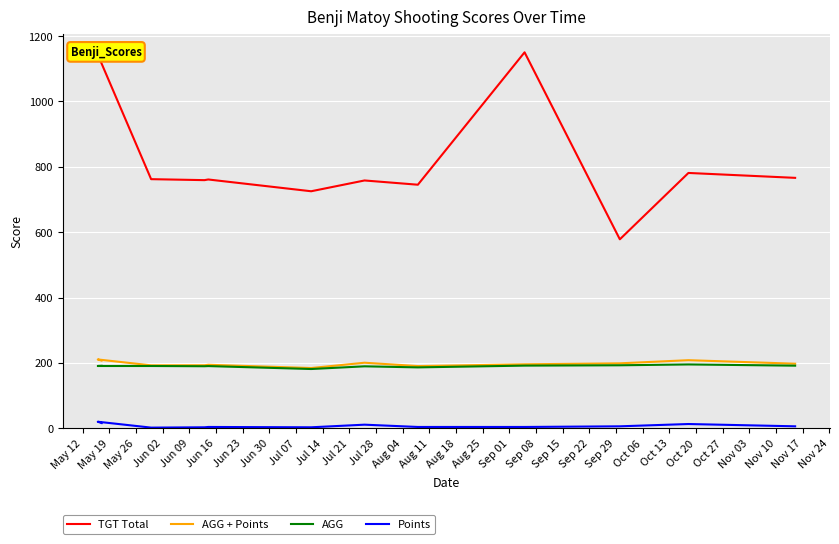

What value does the TGT Total series have at May 19?

1143.0